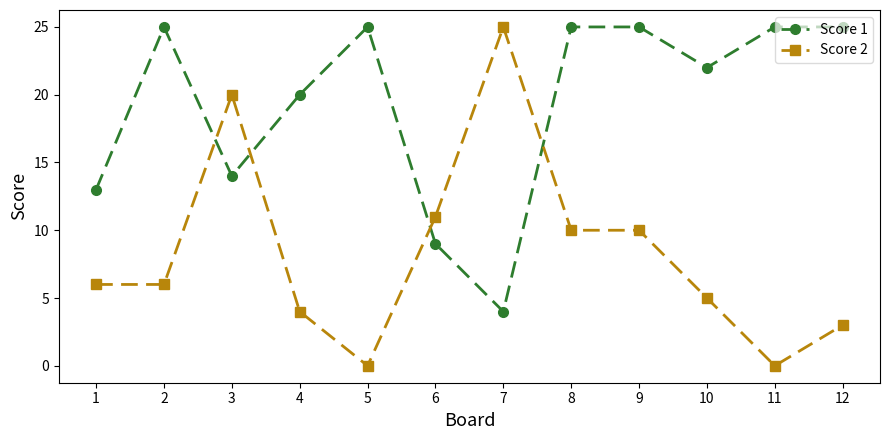

The value of Score 2 at 12 is 3. True or false?

True